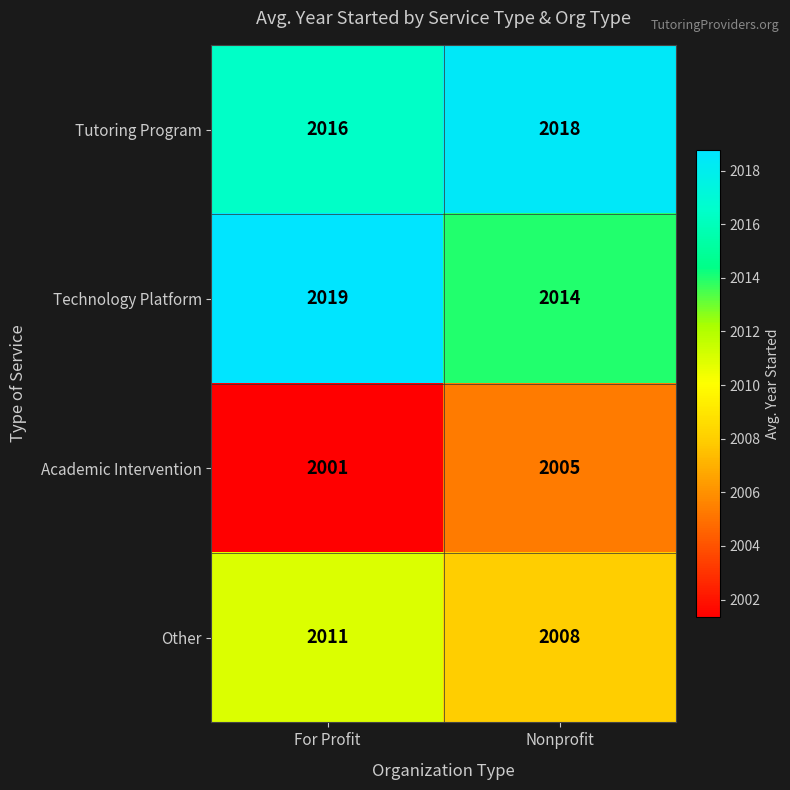

What is the total value across all series at Nonprofit?

8045